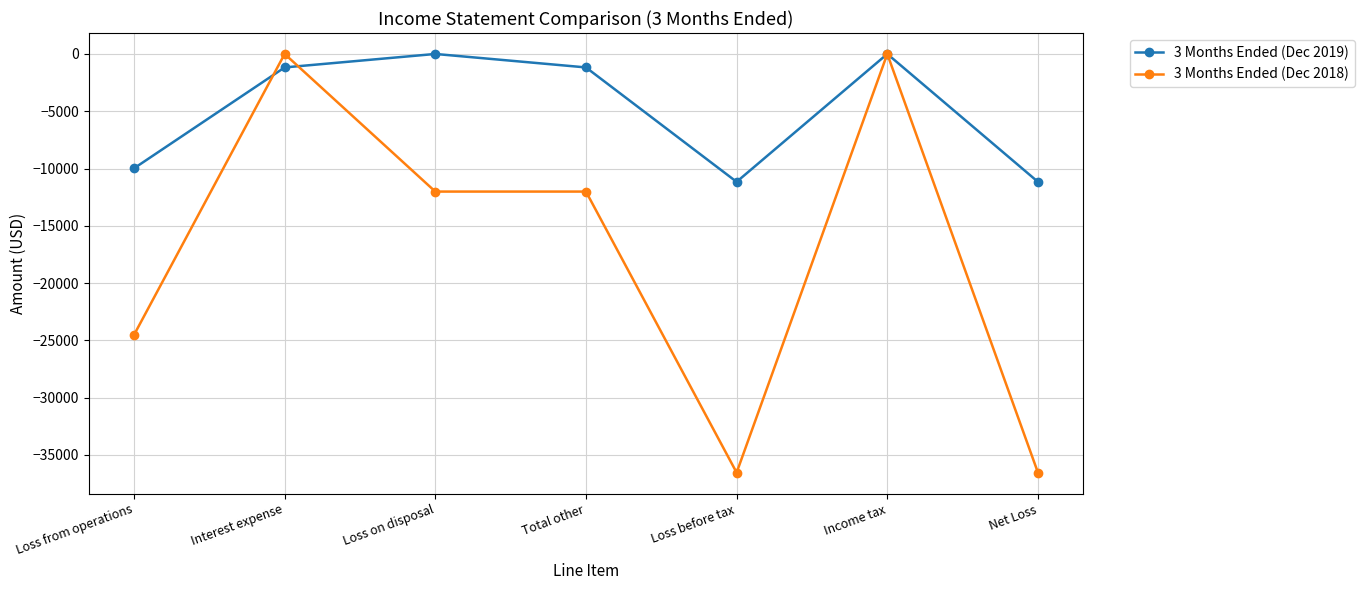

Does the chart have visible grid lines?

Yes